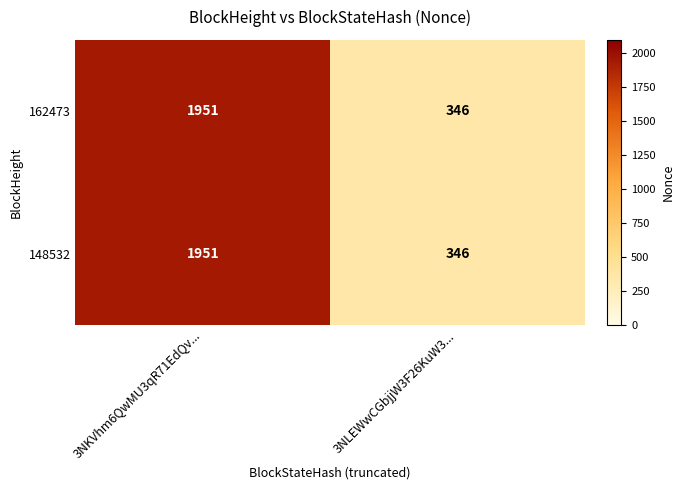

The 148532 series shows 897 at 3NKVhm6QwMU3qR71EdQv.... True or false?

False